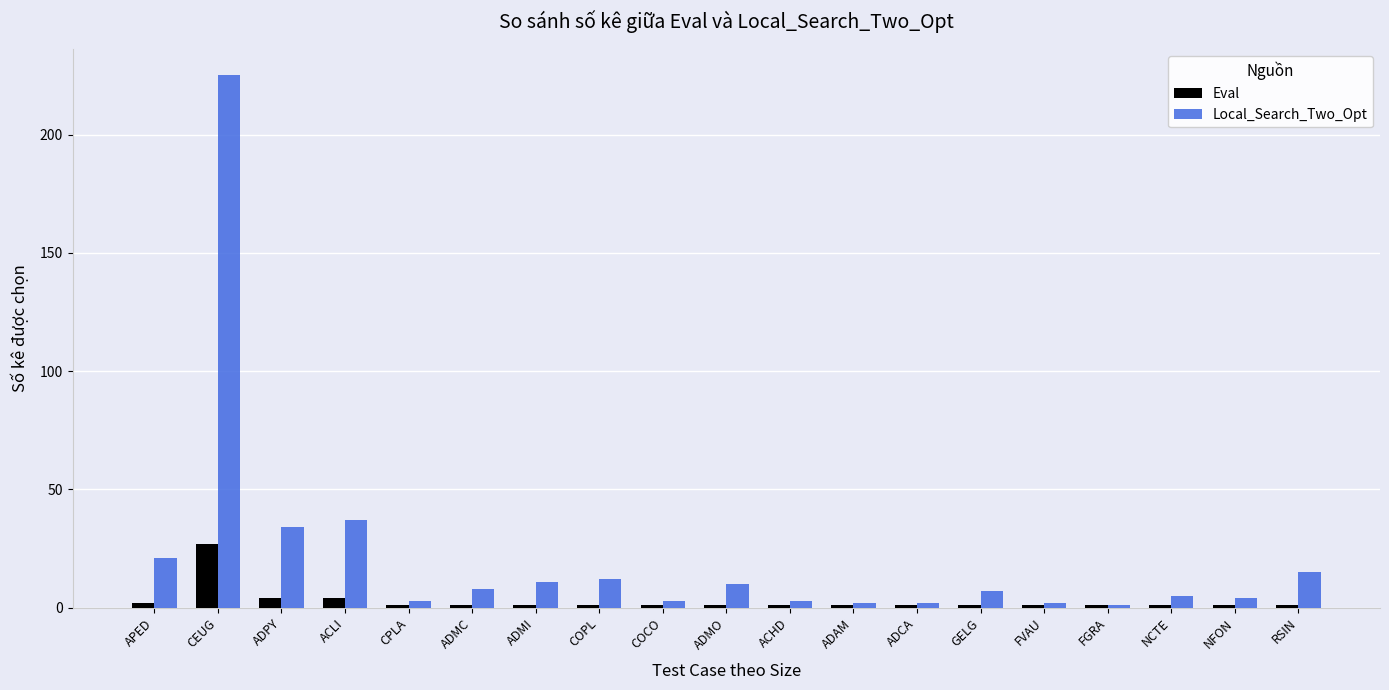

Reading right to left, transcribe all the data shown in this chart.

Eval: RSIN=1	NFON=1	NCTE=1	FGRA=1	FVAU=1	GELG=1	ADCA=1	ADAM=1	ACHD=1	ADMO=1	COCO=1	COPL=1	ADMI=1	ADMC=1	CPLA=1	ACLI=4	ADPY=4	CEUG=27	APED=2
Local_Search_Two_Opt: RSIN=15	NFON=4	NCTE=5	FGRA=1	FVAU=2	GELG=7	ADCA=2	ADAM=2	ACHD=3	ADMO=10	COCO=3	COPL=12	ADMI=11	ADMC=8	CPLA=3	ACLI=37	ADPY=34	CEUG=225	APED=21